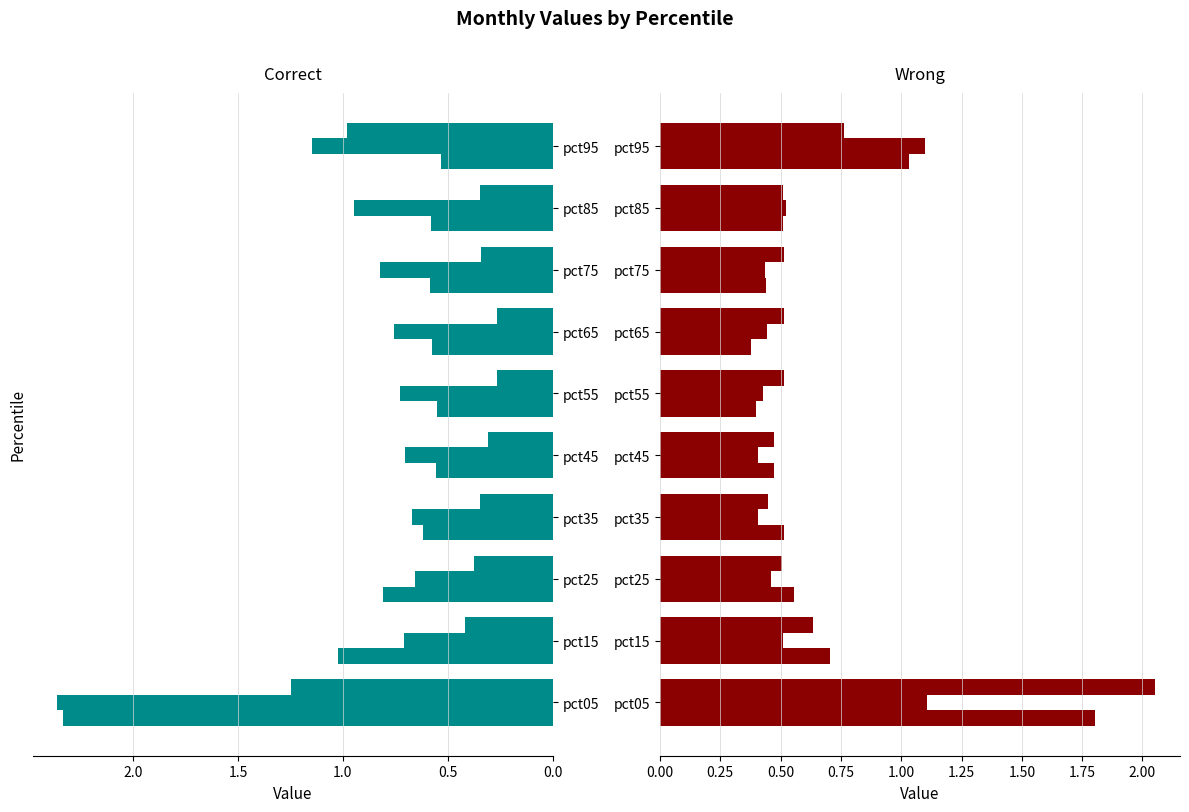

Count the number of categories in the chart.

10